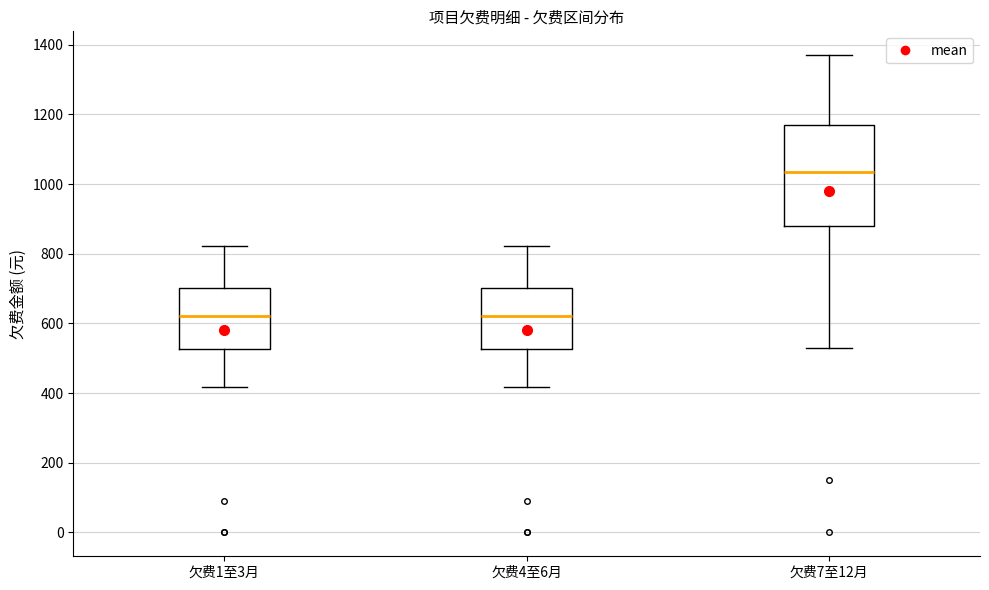

Reading left to right, read every box against the y-axis: the position of its median line, the range the box covers, and the ends of its whiskers. The values are not printed on the chart, so give them approximately, as read against the axis.

欠费1至3月: median 620, box 520 to 700, whiskers 420 to 820
欠费4至6月: median 620, box 520 to 700, whiskers 420 to 820
欠费7至12月: median 1040, box 880 to 1180, whiskers 520 to 1380